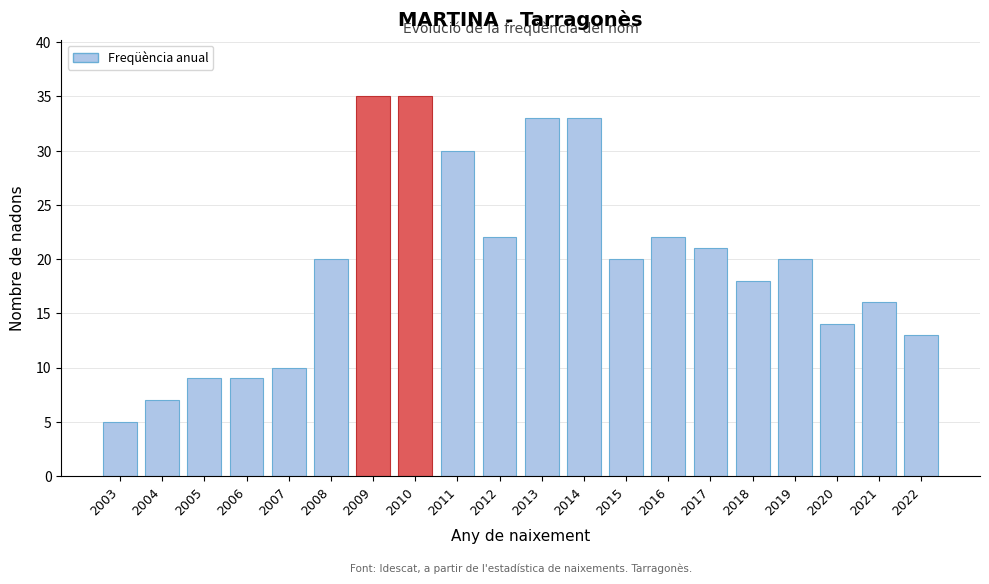

Reading right to left, what are all the values shown in this chart?

2022=13	2021=16	2020=14	2019=20	2018=18	2017=21	2016=22	2015=20	2014=33	2013=33	2012=22	2011=30	2010=35	2009=35	2008=20	2007=10	2006=9	2005=9	2004=7	2003=5